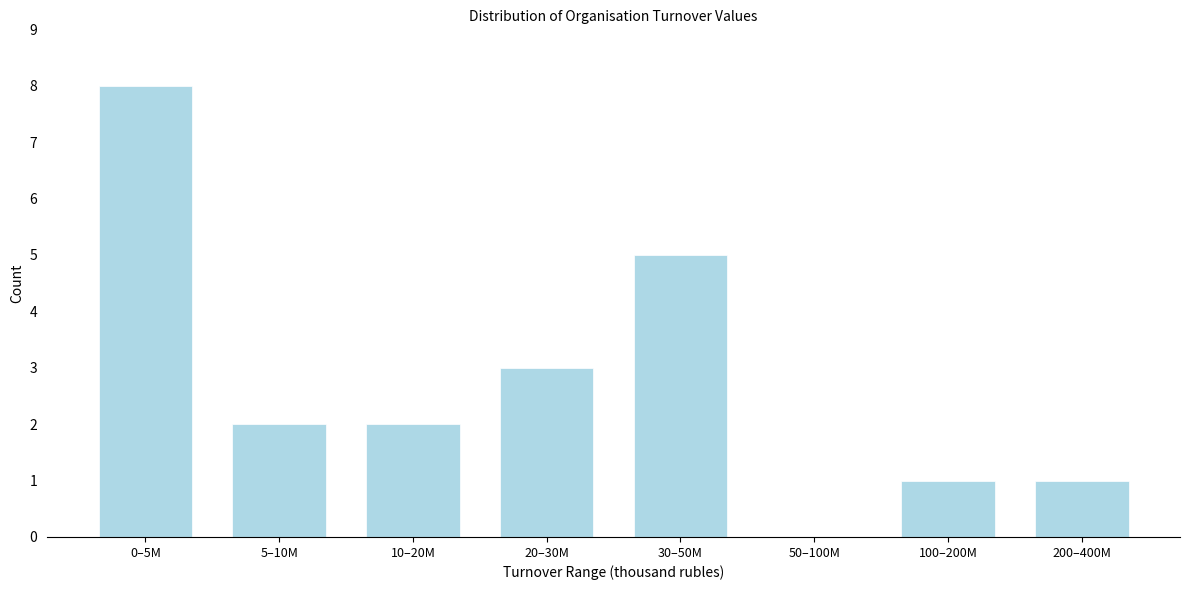

Reading right to left, list all the values displayed in this chart.

200–400M=1	100–200M=1	50–100M=0	30–50M=5	20–30M=3	10–20M=2	5–10M=2	0–5M=8